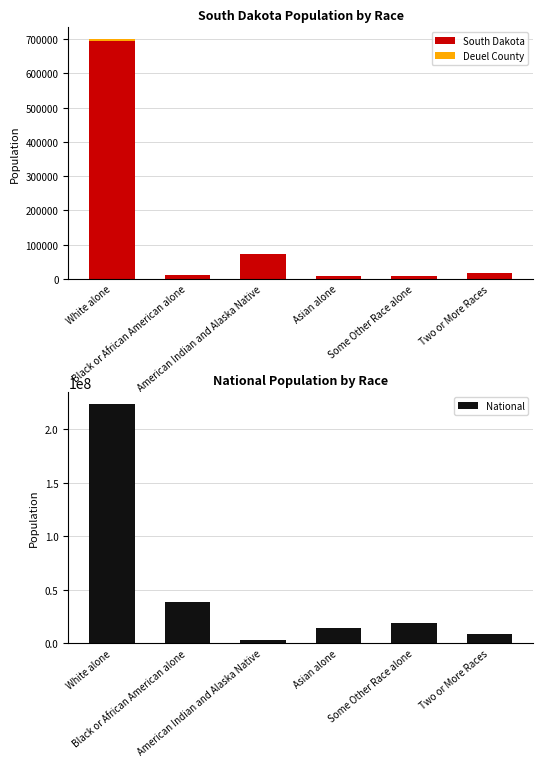

At which category is the sum across all series the highest?

White alone